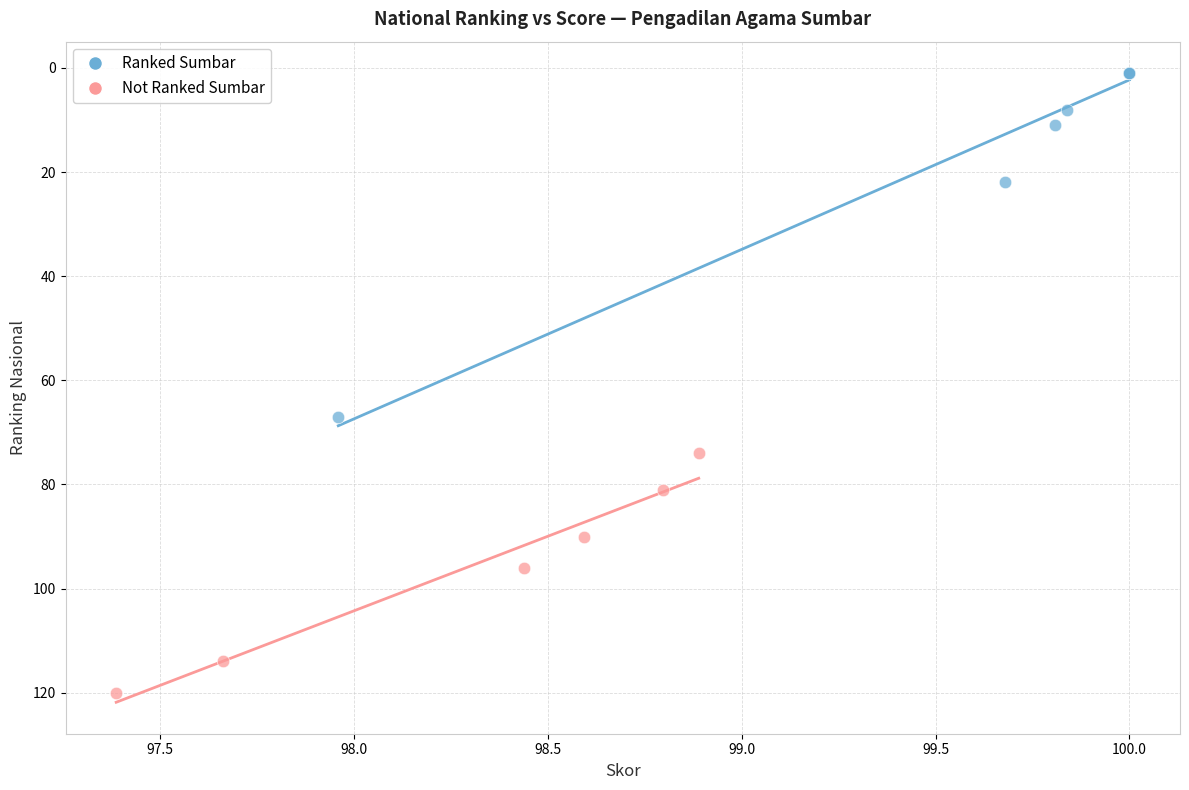

Which series has the largest Y range (max minus min)?

Ranked Sumbar